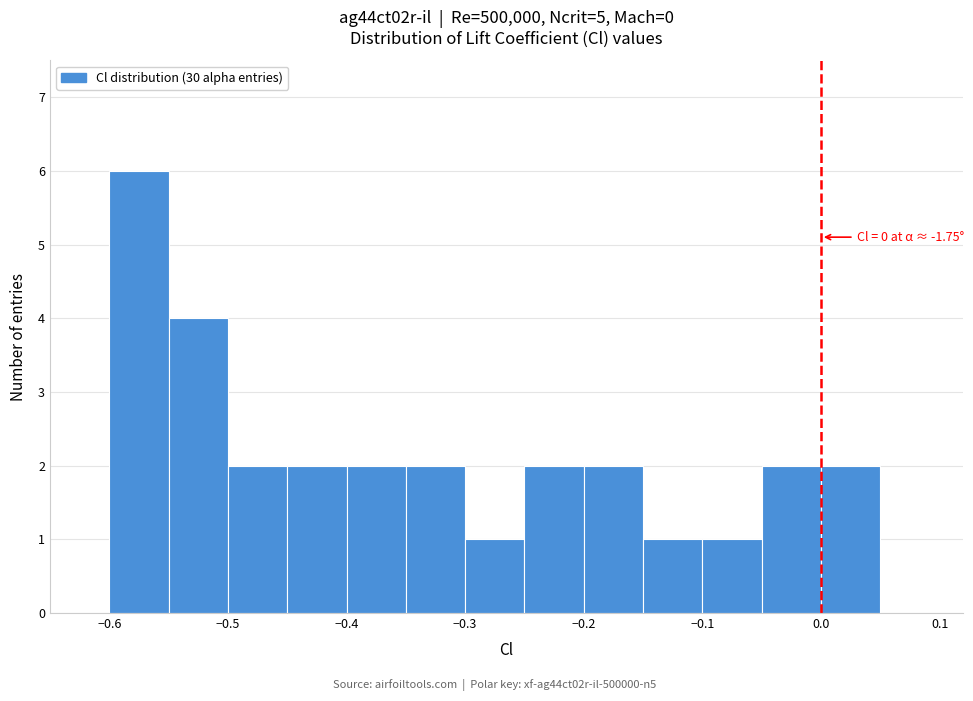

Over which range of the x-axis is the bar tallest?

-0.60 to -0.55